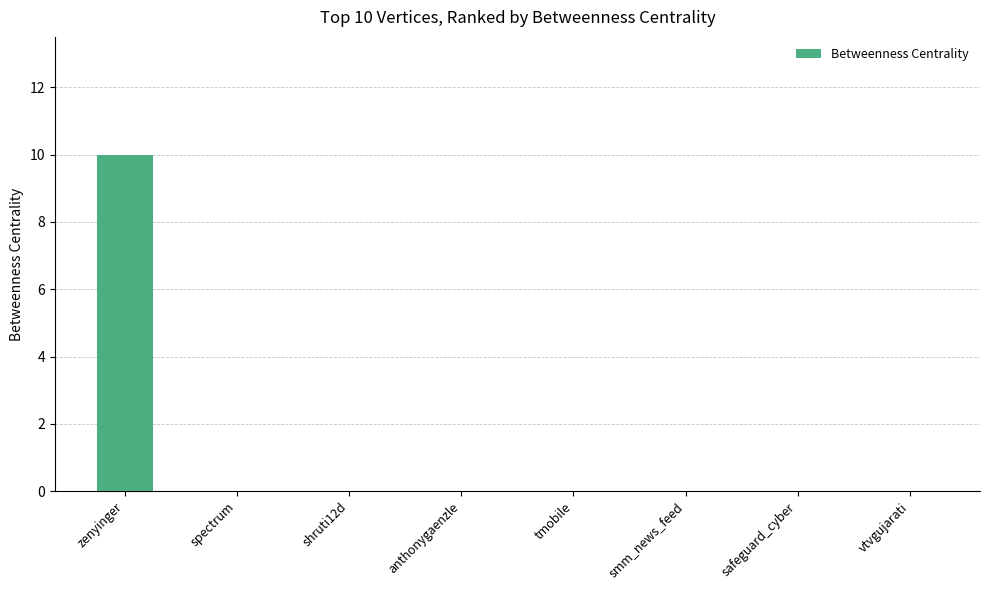

What is the maximum value shown in the chart?

10